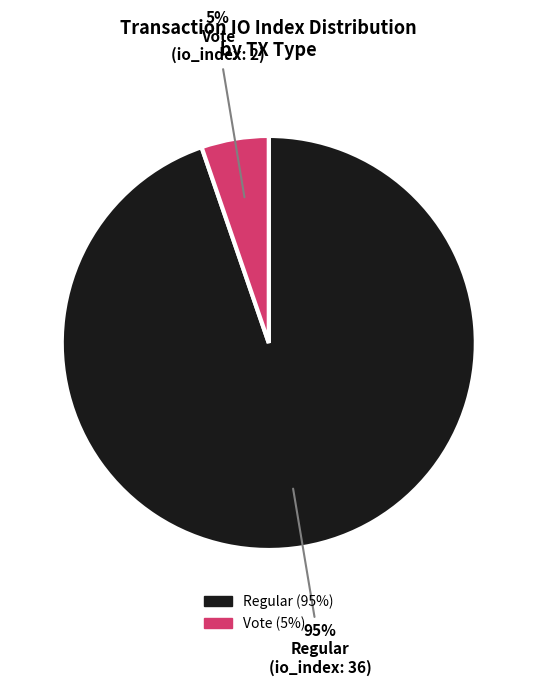

What is the majority slice?

Regular